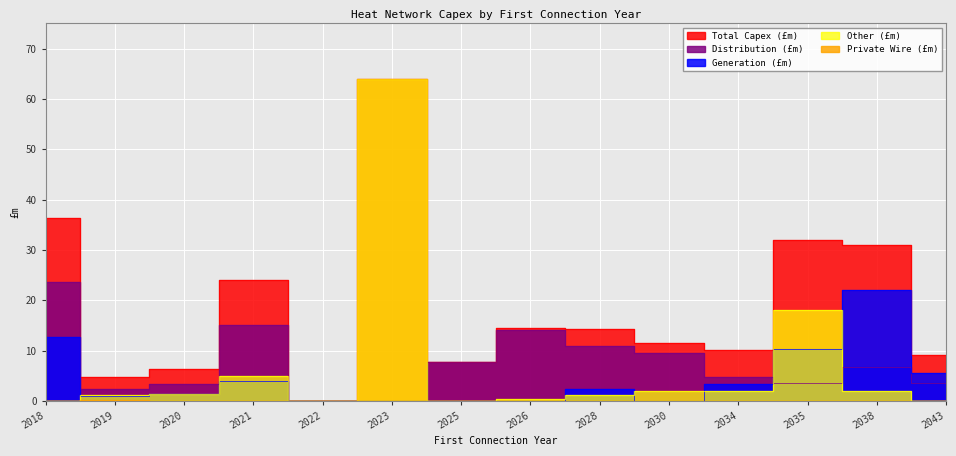

How many lines are shown in the chart?

5